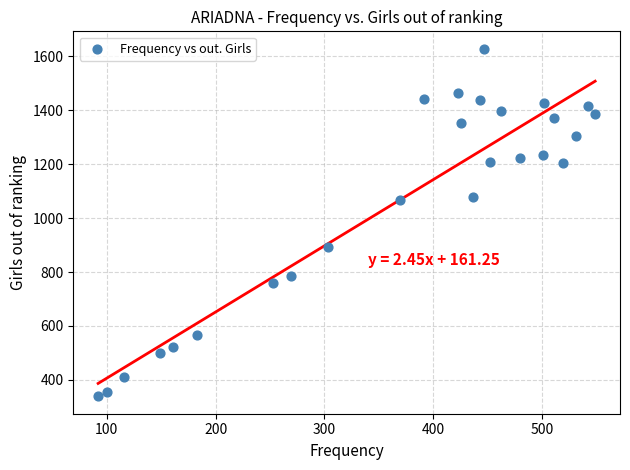

What is the range of Y values (max minus min)?

1289